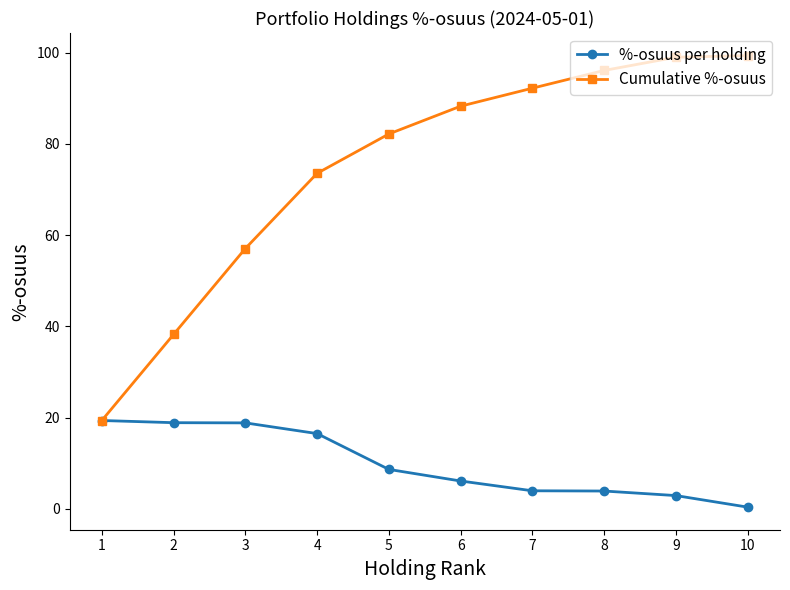

What is the average value of the Cumulative %-osuus series?

74.6